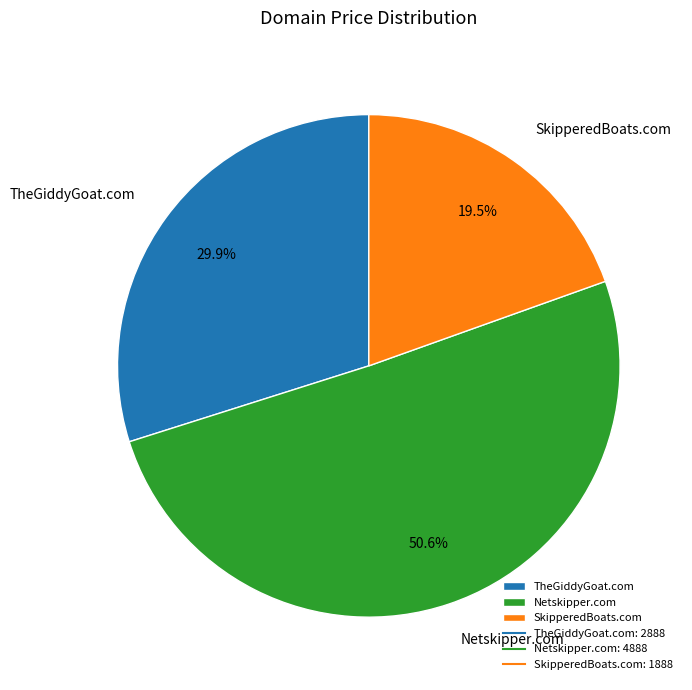

Does Netskipper.com account for over 50% of the chart?

Yes